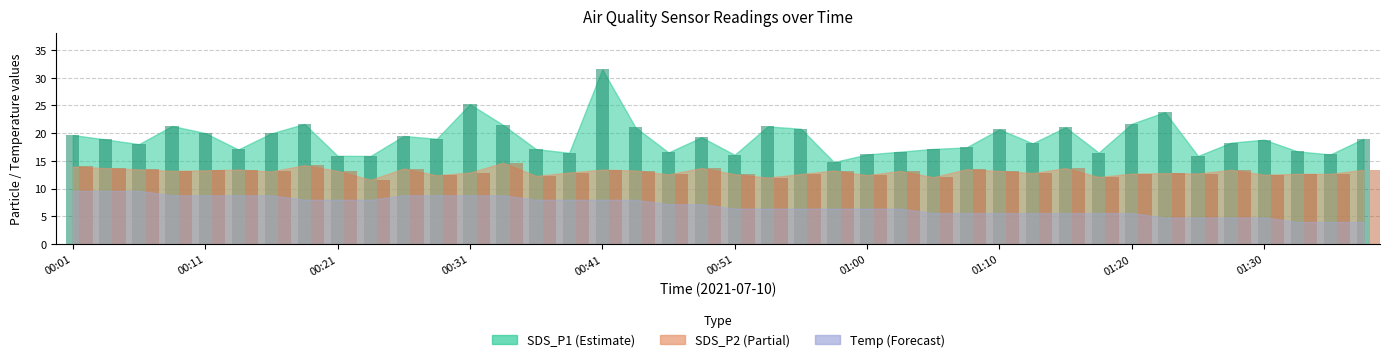

At which label does SDS_P1 first exceed 18?

00:01